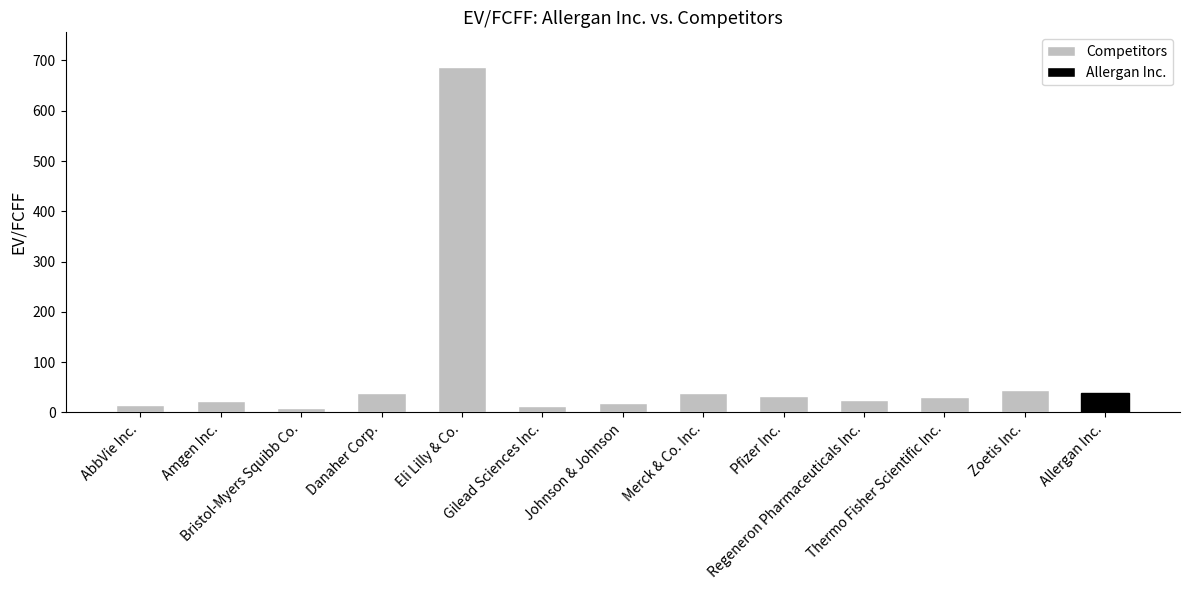

How many bars are there in total?

13